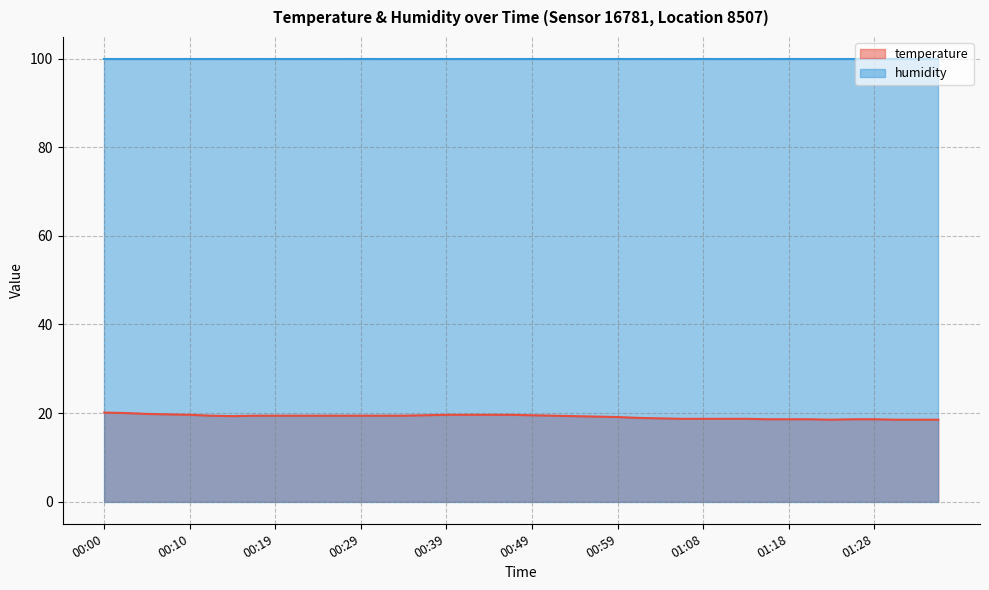

How many interior local valleys (lower than both neighbors) does the data have?

2